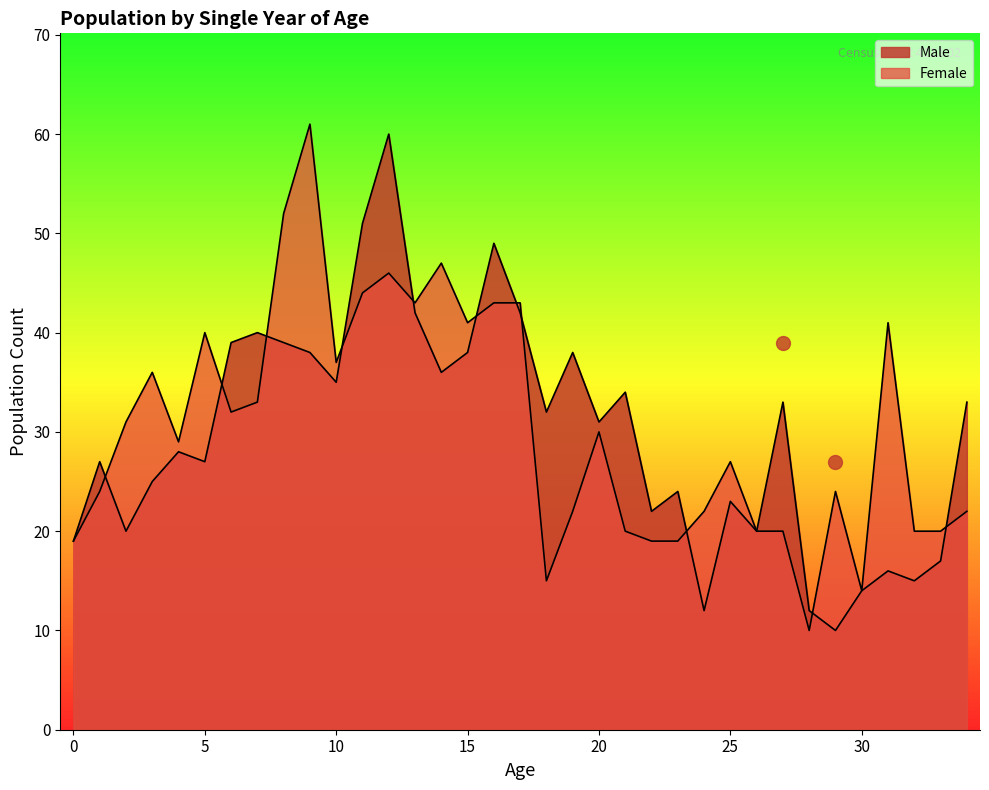

How many times do Female and Male cross each other?

11